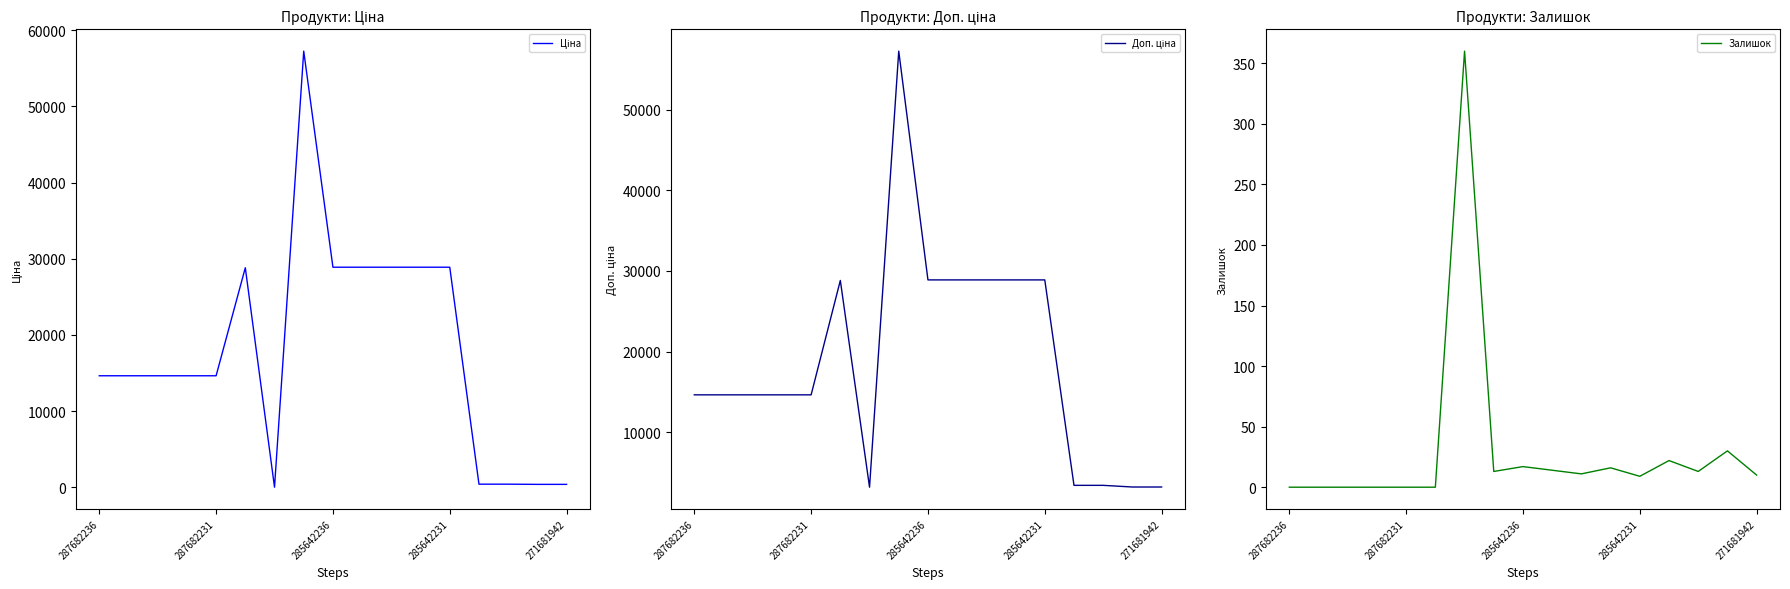

True or false: Доп. ціна and Залишок intersect in this chart.

False